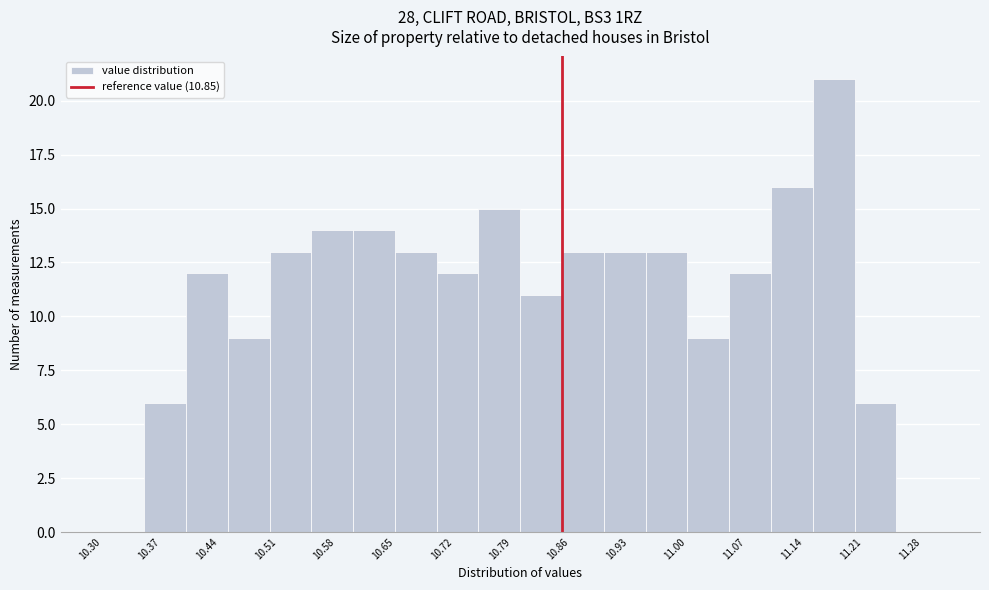

Over which range of the x-axis is the bar tallest?

11.15 to 11.20